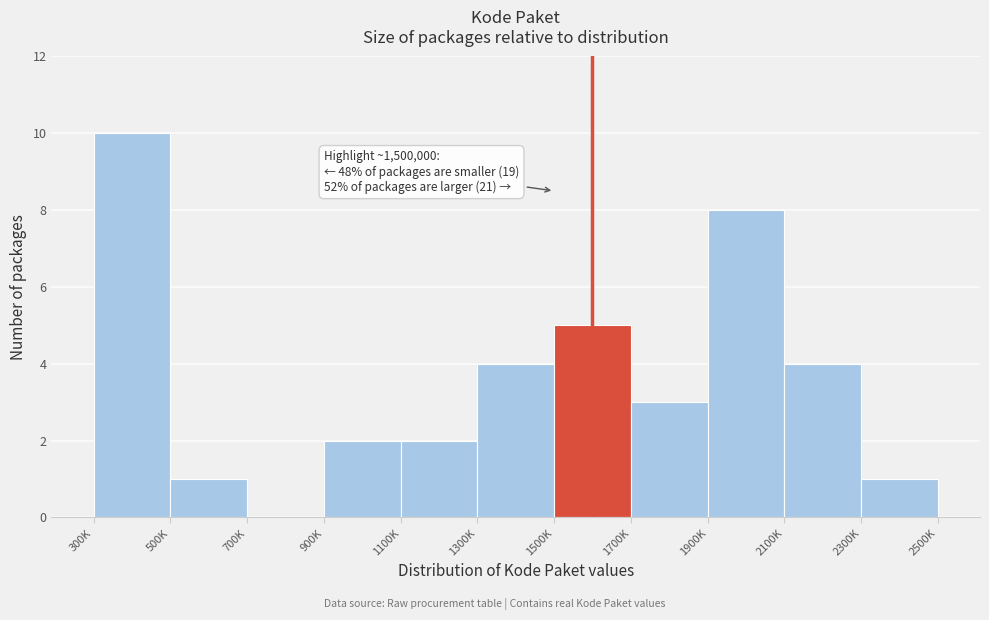

Reading left to right, extract all data points from this chart.

300K=10	500K=1	700K=0	900K=2	1100K=2	1300K=4	1500K=5	1700K=3	1900K=8	2100K=4	2300K=1